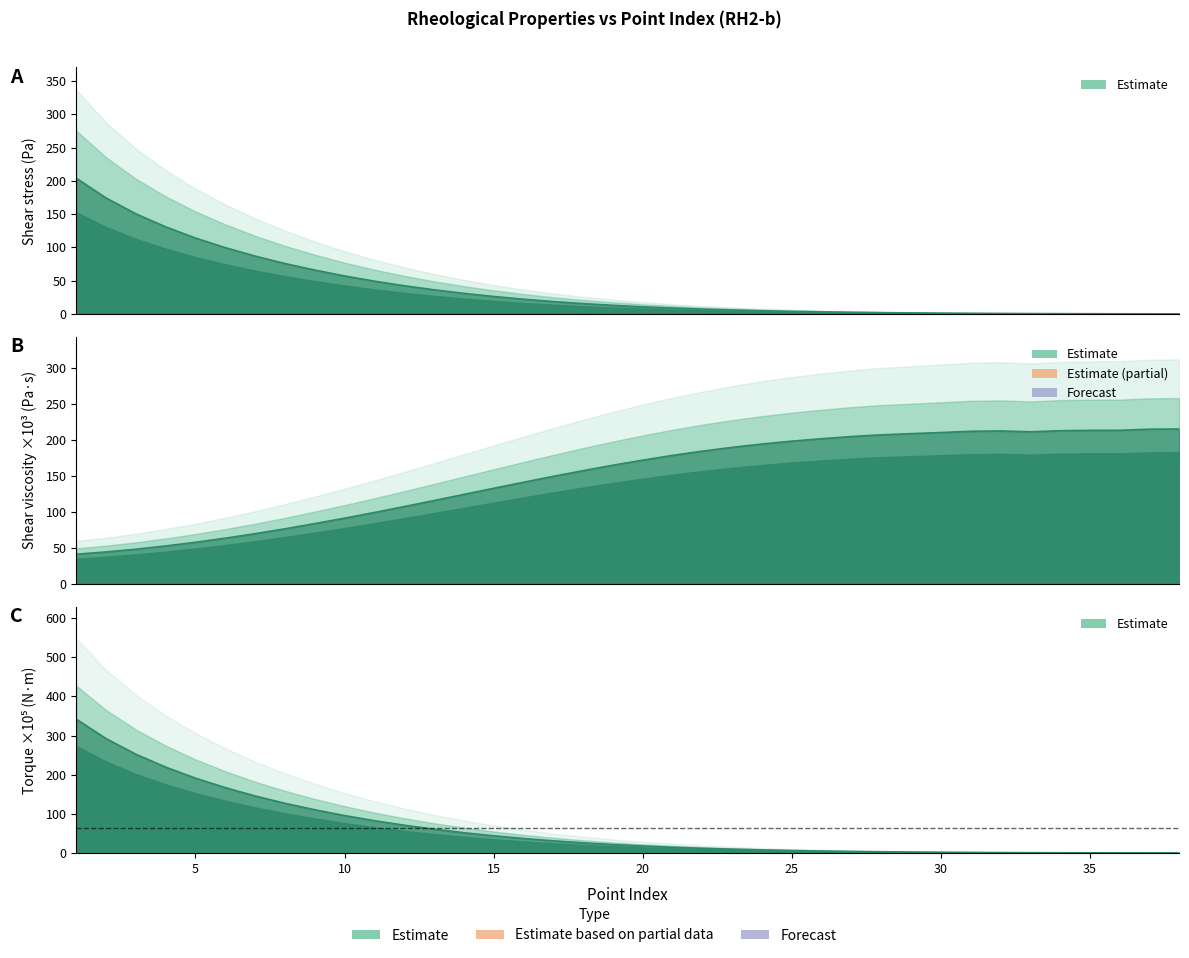

What is the difference between the highest and lowest values at 7?

76.6